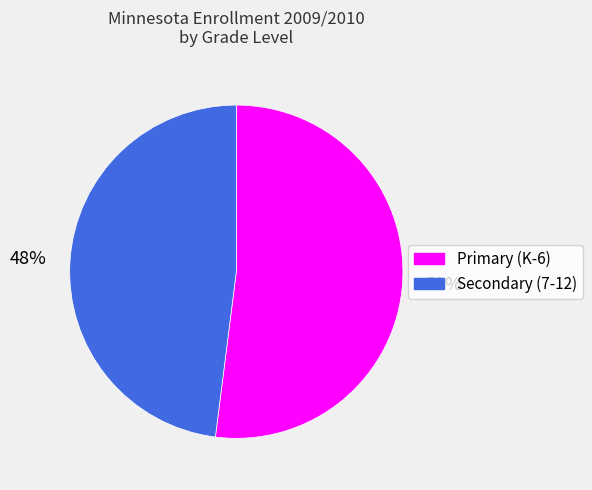

To the nearest percent, what is the average slice percentage?

50%